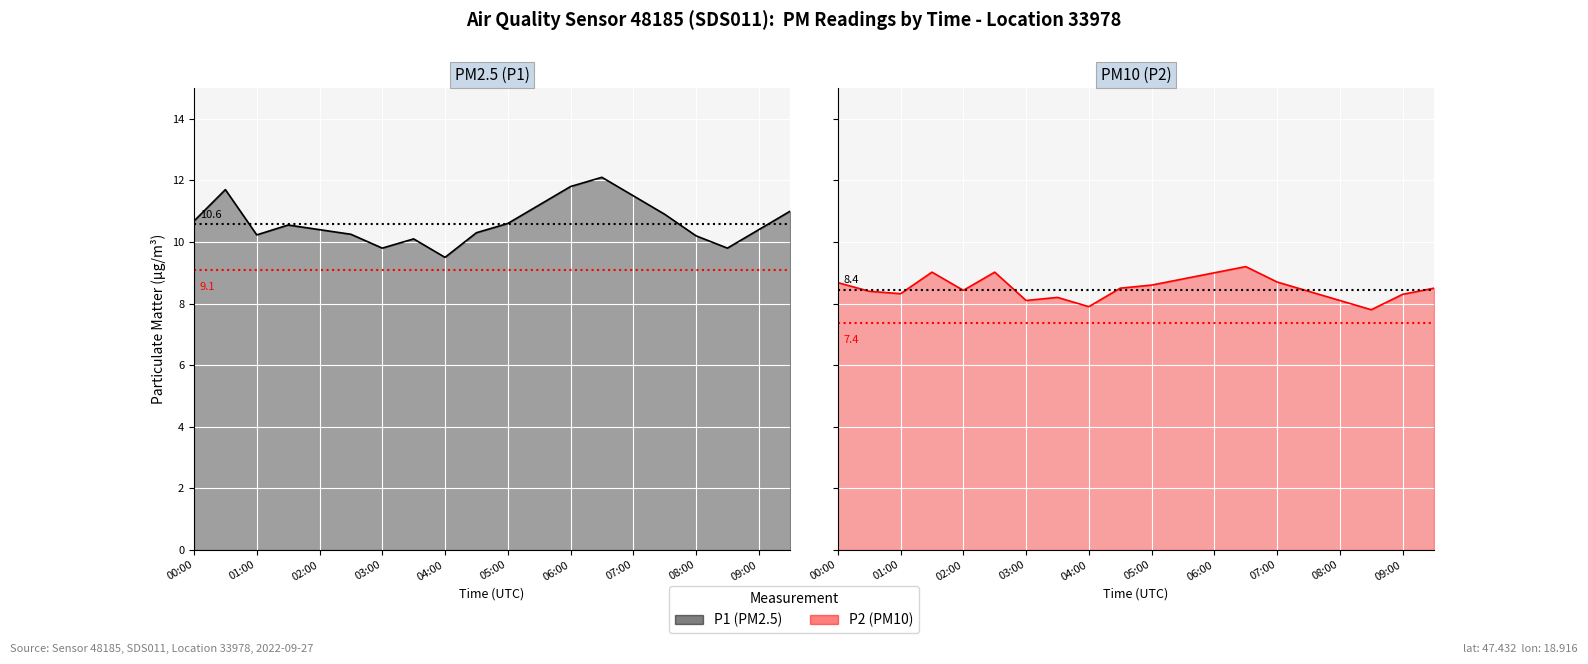

What is the average value of the P2 series?

8.5